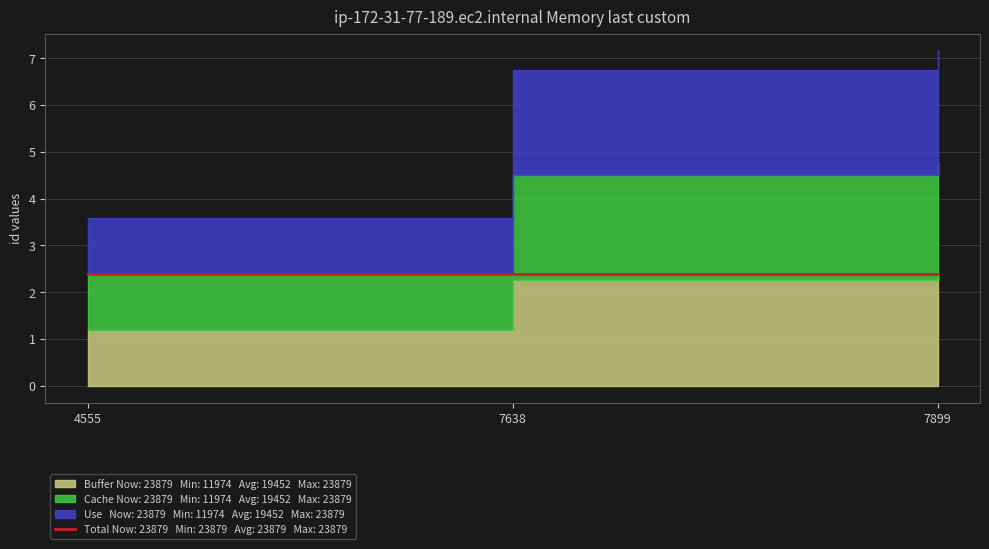

How many lines are shown in the chart?

4